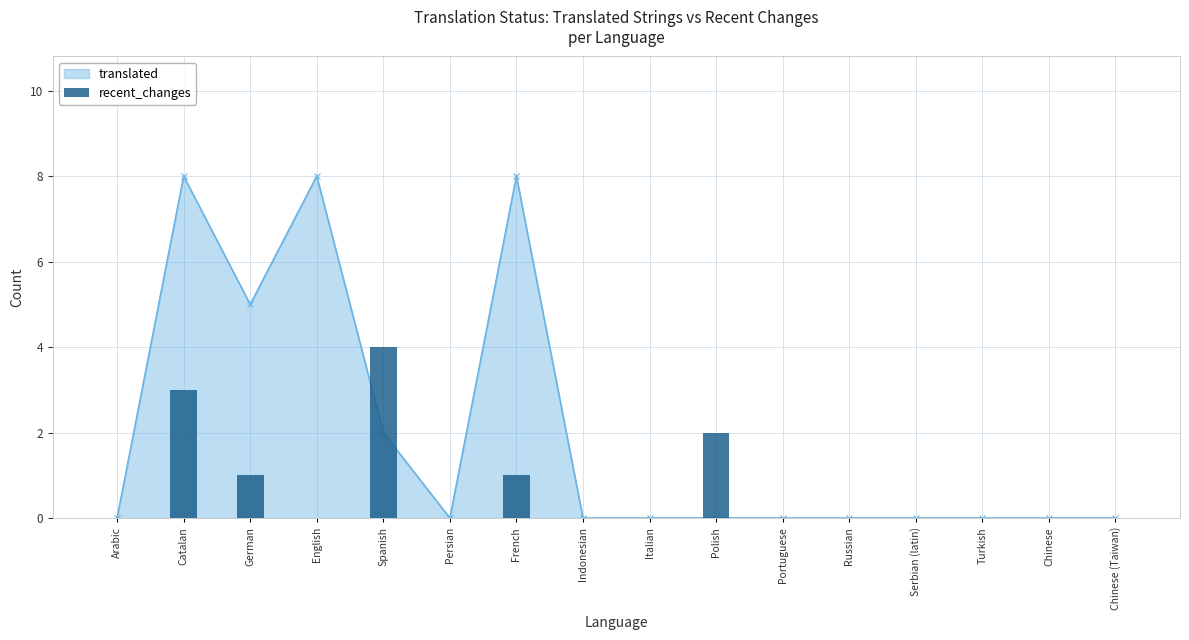

What is the value of the 2nd bar from the left?

3